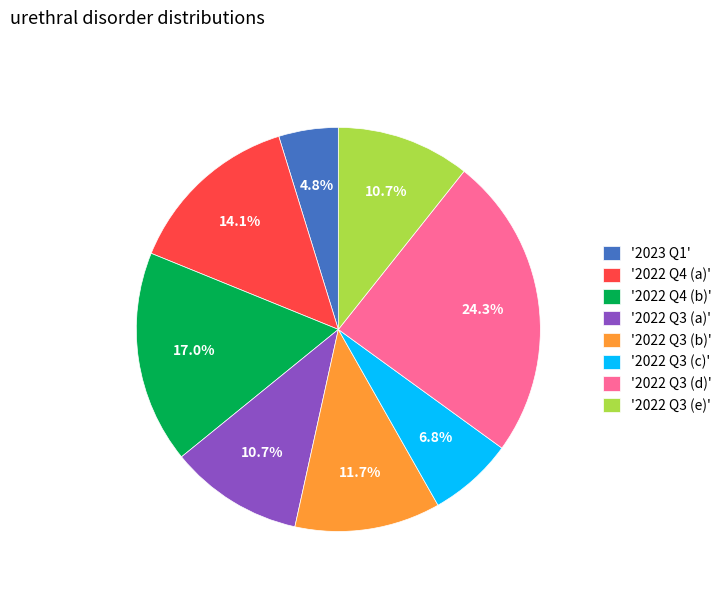

Which has a higher value, '2022 Q3 (a)' or '2022 Q3 (d)'?

'2022 Q3 (d)'